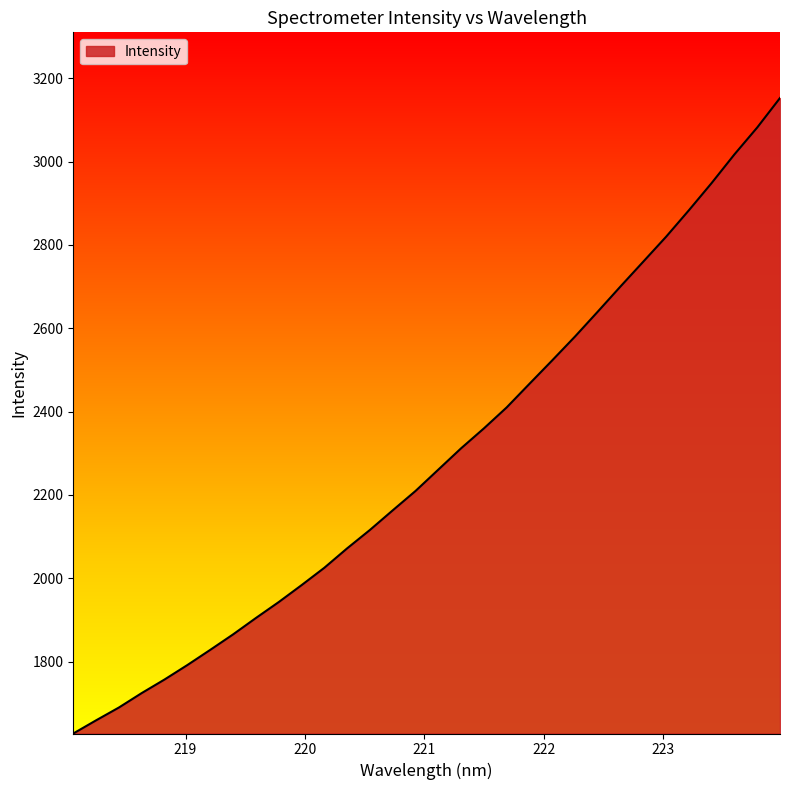

What is the difference between the maximum and minimum values?

1525.3